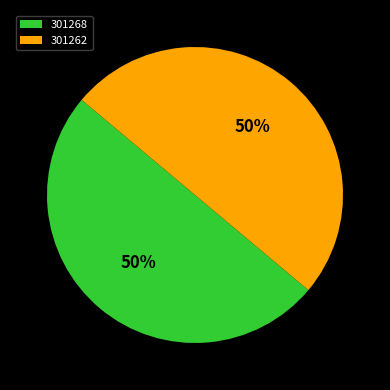

Approximately how many times larger is the value at 301262 compared to 301268?

1.0